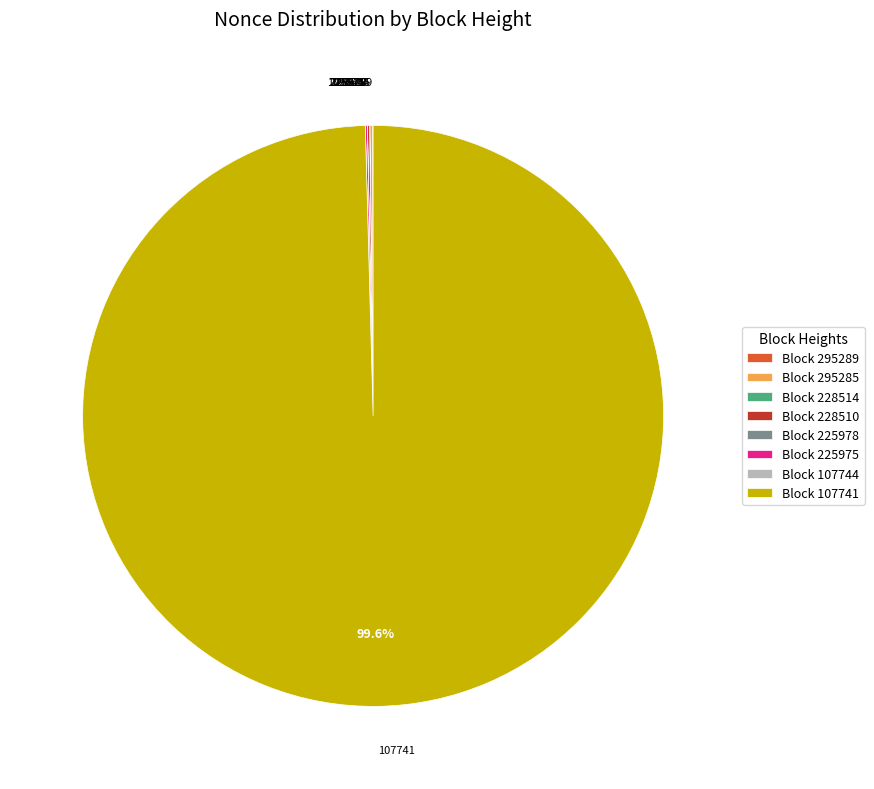

To the nearest percent, what is the difference between the largest and smallest slice percentages?

100%